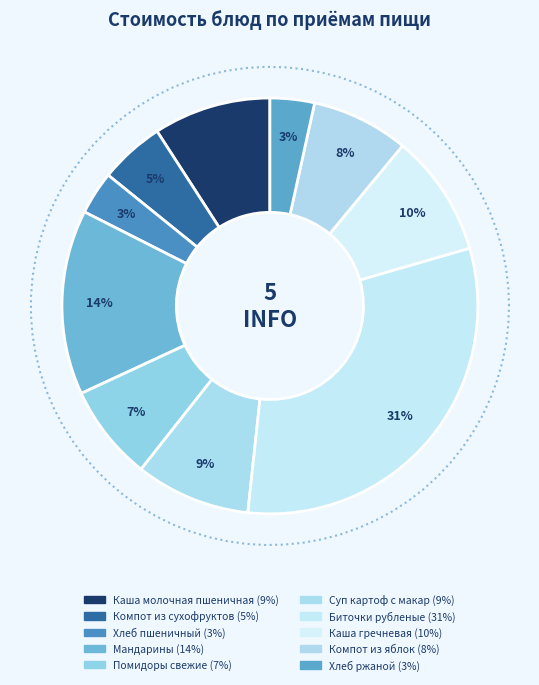

How many segments does this pie chart have?

10